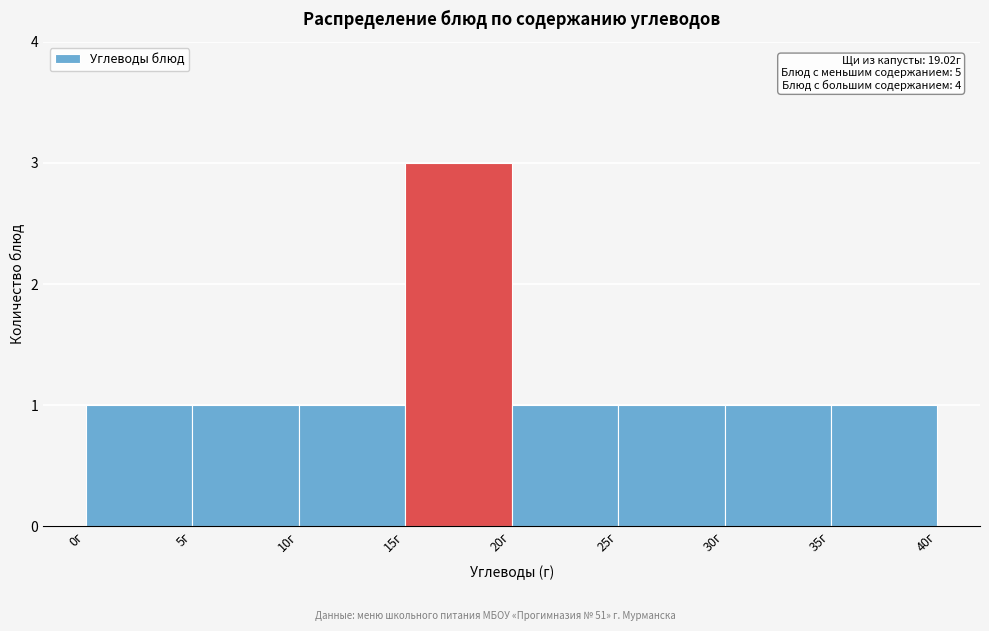

Which range on the x-axis has the tallest bar?

15 to 20